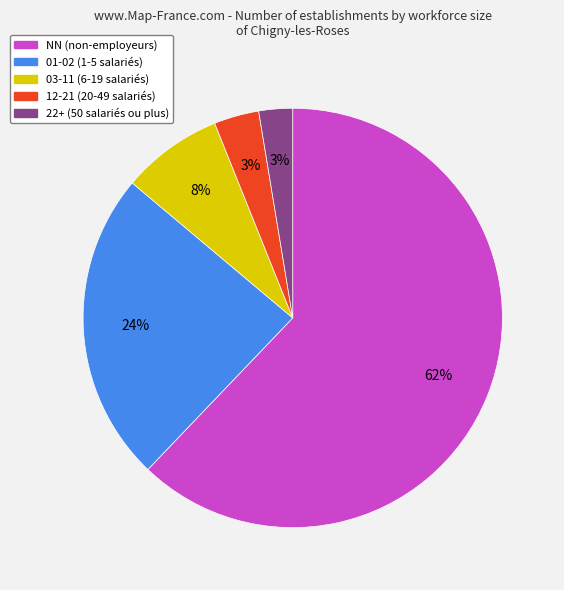

To the nearest percent, what is the average slice percentage?

20%